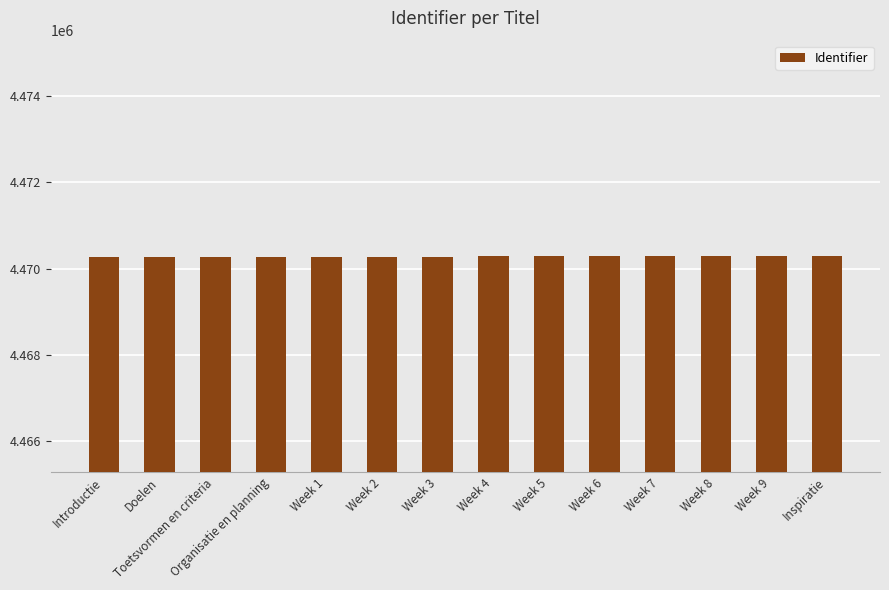

What is the sum of all values?

62583926